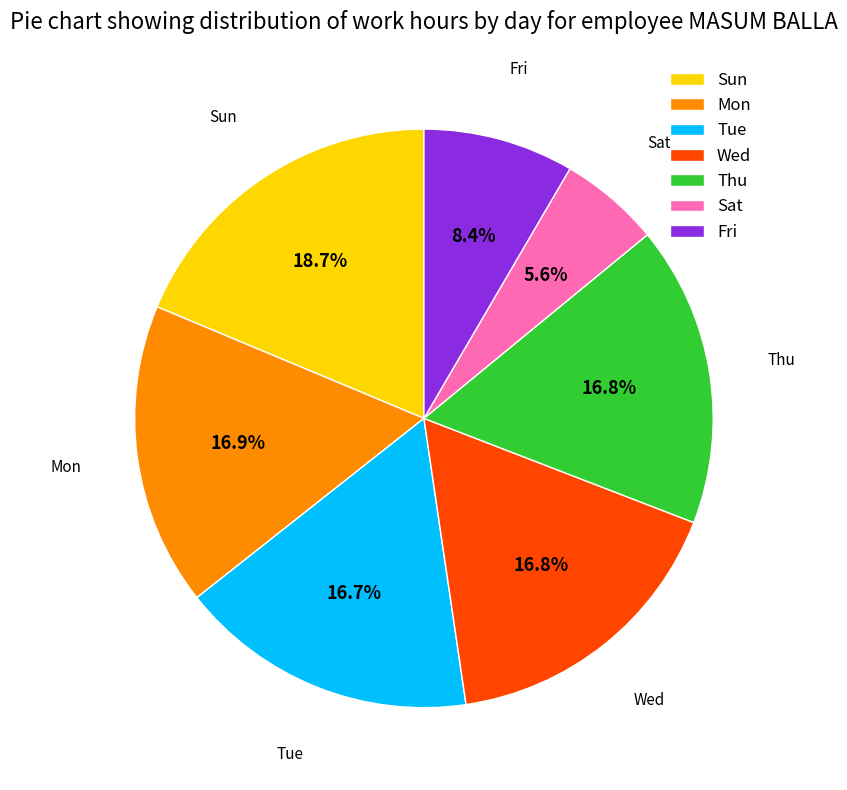

Is there any slice that represents more than half of the pie?

No